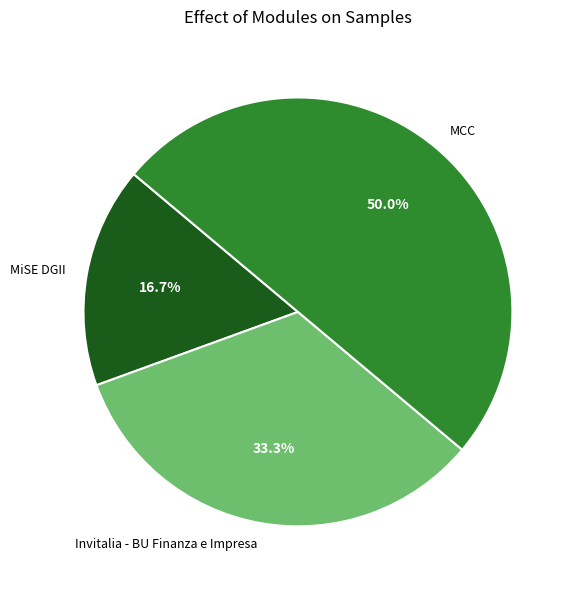

Approximately how many times larger is the value at MiSE DGII compared to MCC?

0.3